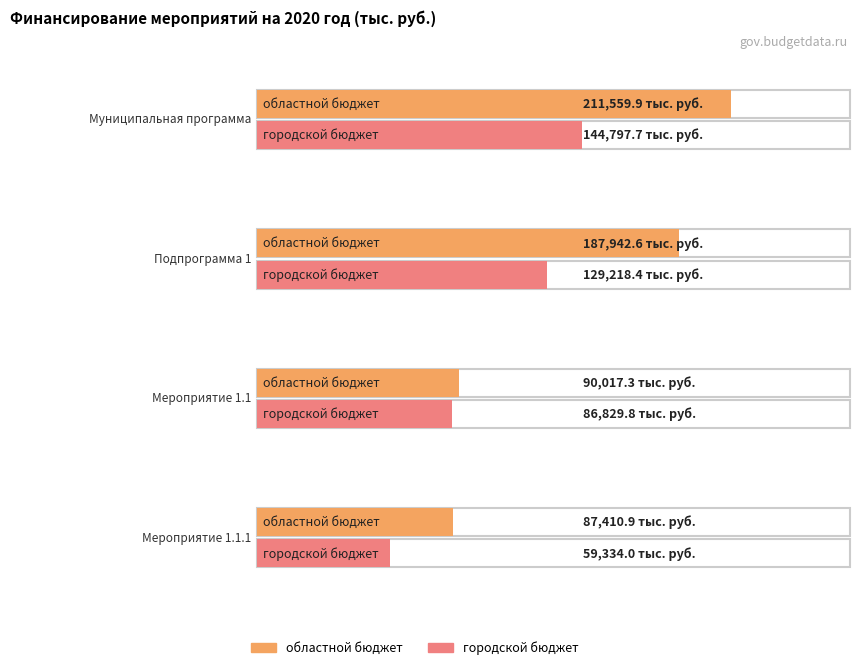

Does the chart contain stacked bars?

No